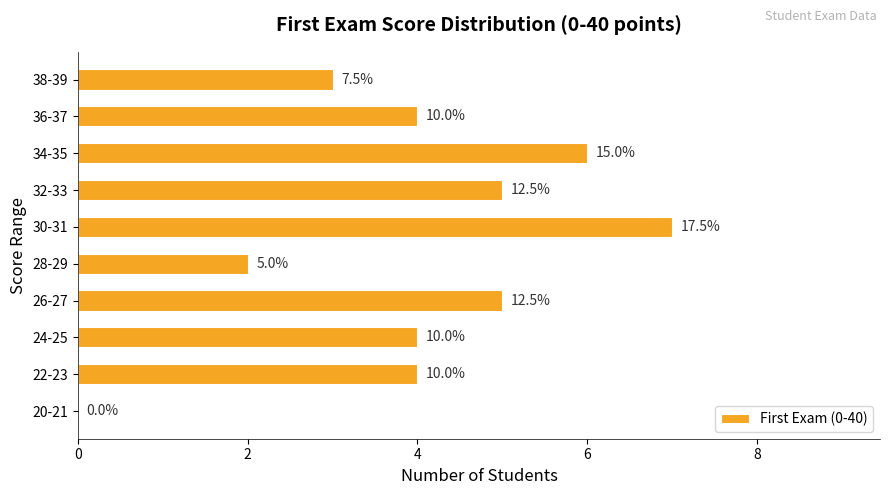

Count the number of categories in the chart.

10